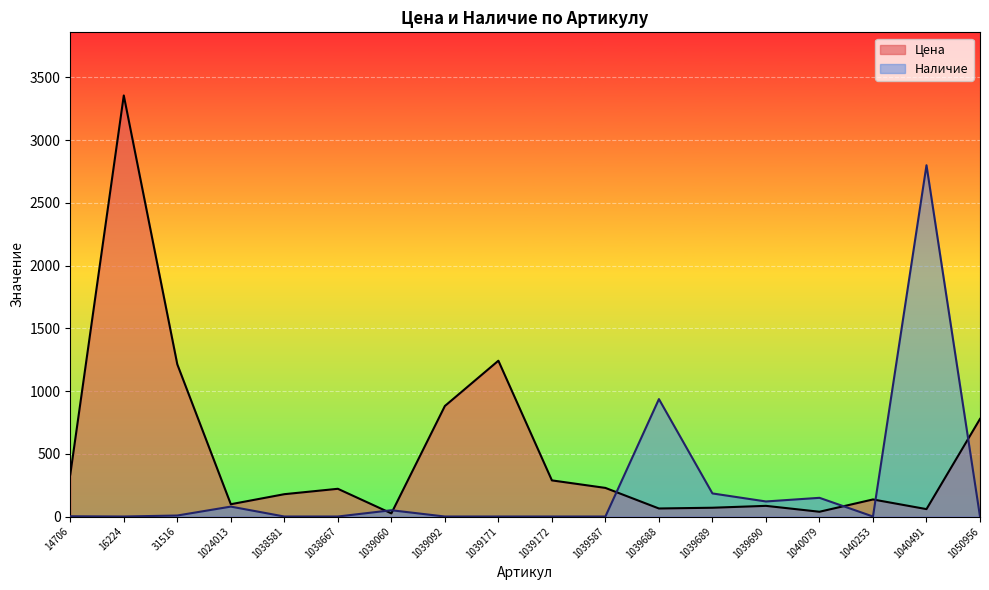

What is the sum of the Наличие values at 1024013 and 1038581?

79